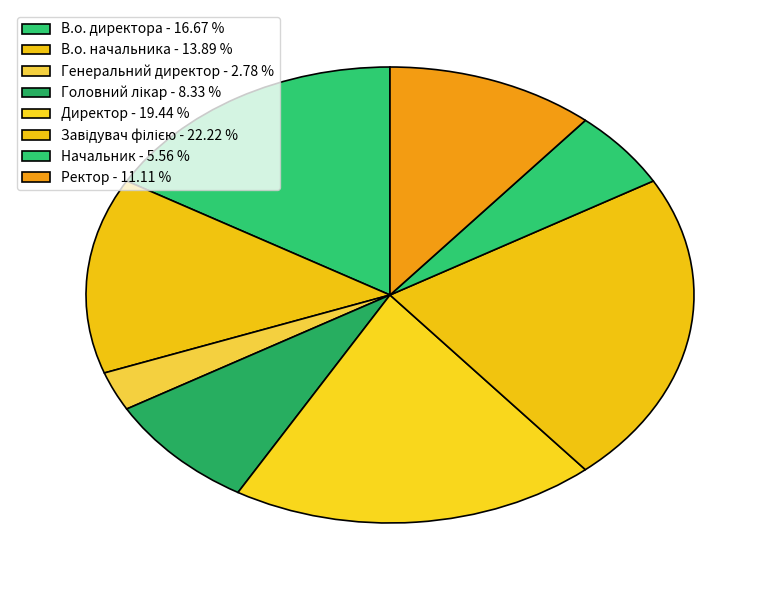

Count the number of slices in the pie.

8